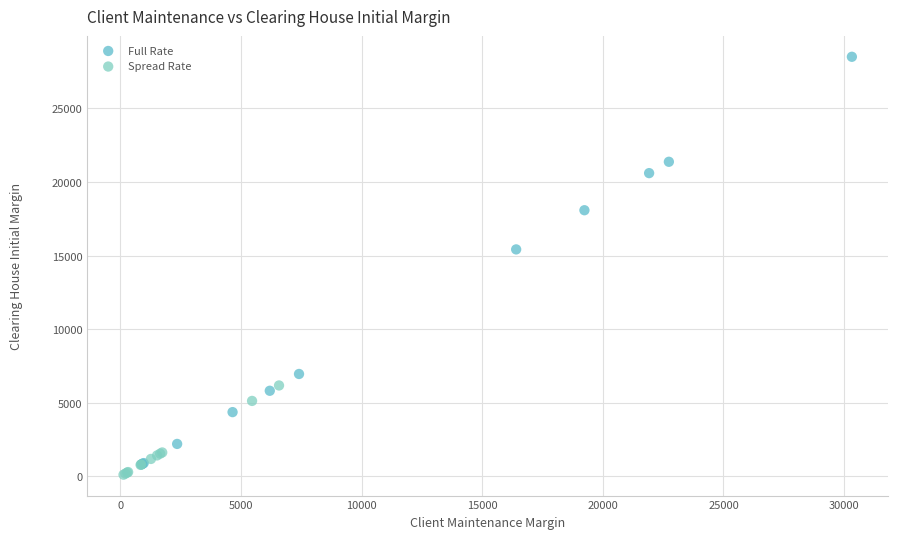

Which series reaches the maximum Y coordinate?

Full Rate